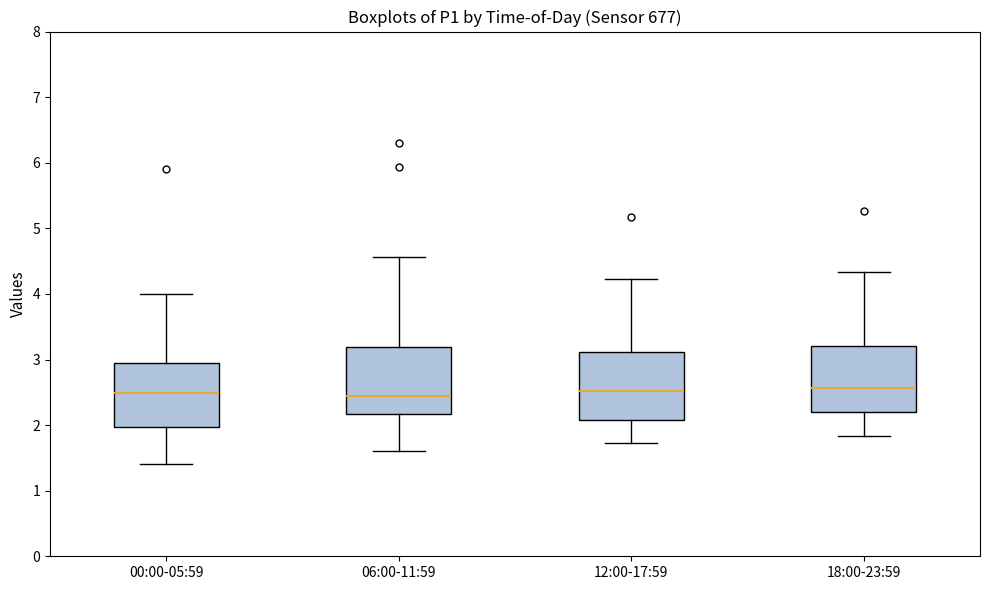

Reading left to right, read every box against the y-axis: the position of its median line, the range the box covers, and the ends of its whiskers. The values are not printed on the chart, so give them approximately, as read against the axis.

00:00-05:59: median 2.5, box 2.0 to 3.0, whiskers 1.4 to 4.0
06:00-11:59: median 2.5, box 2.2 to 3.2, whiskers 1.6 to 4.6
12:00-17:59: median 2.5, box 2.1 to 3.1, whiskers 1.7 to 4.2
18:00-23:59: median 2.6, box 2.2 to 3.2, whiskers 1.8 to 4.3